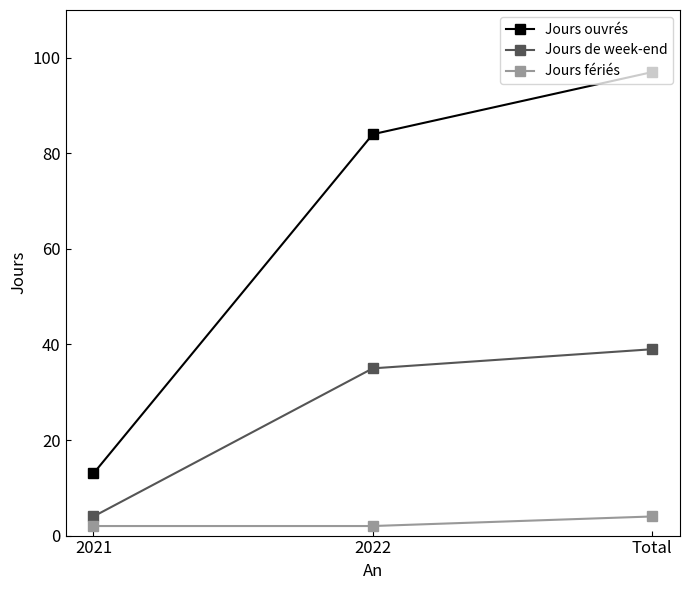

What is the approximate value of Jours fériés at 2021?

2